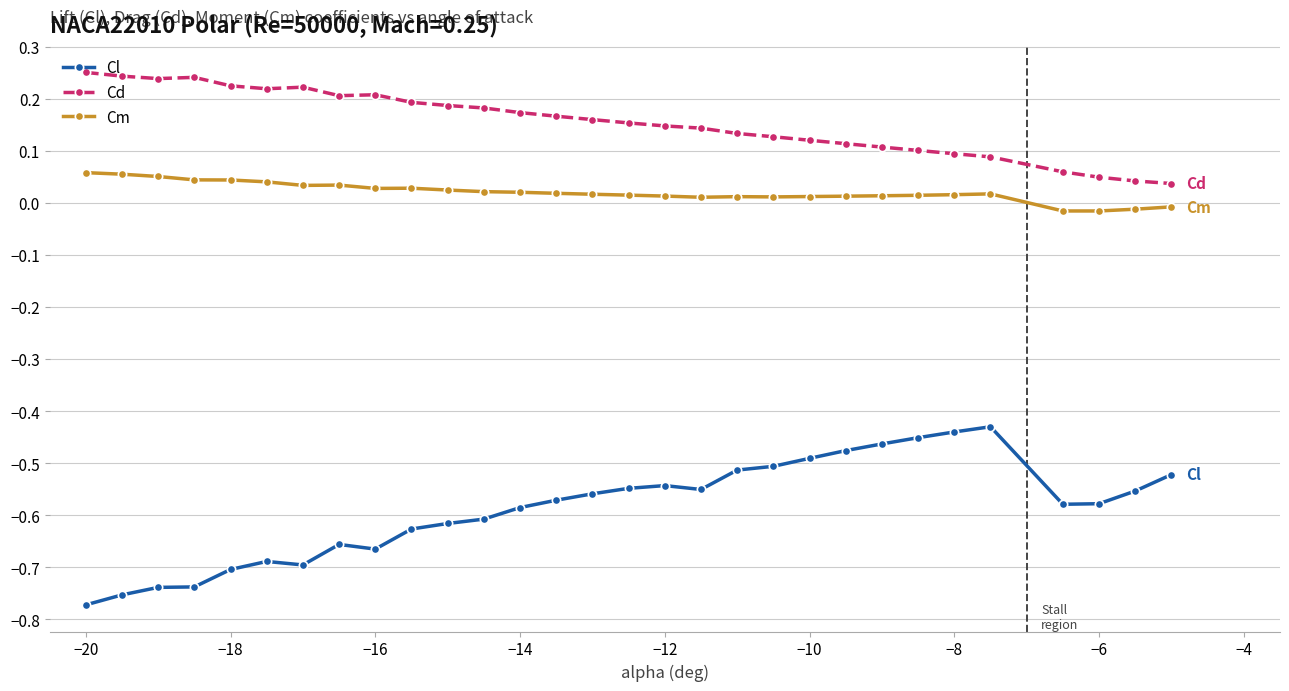

Count the Cm values in the range 0 to 1.

26